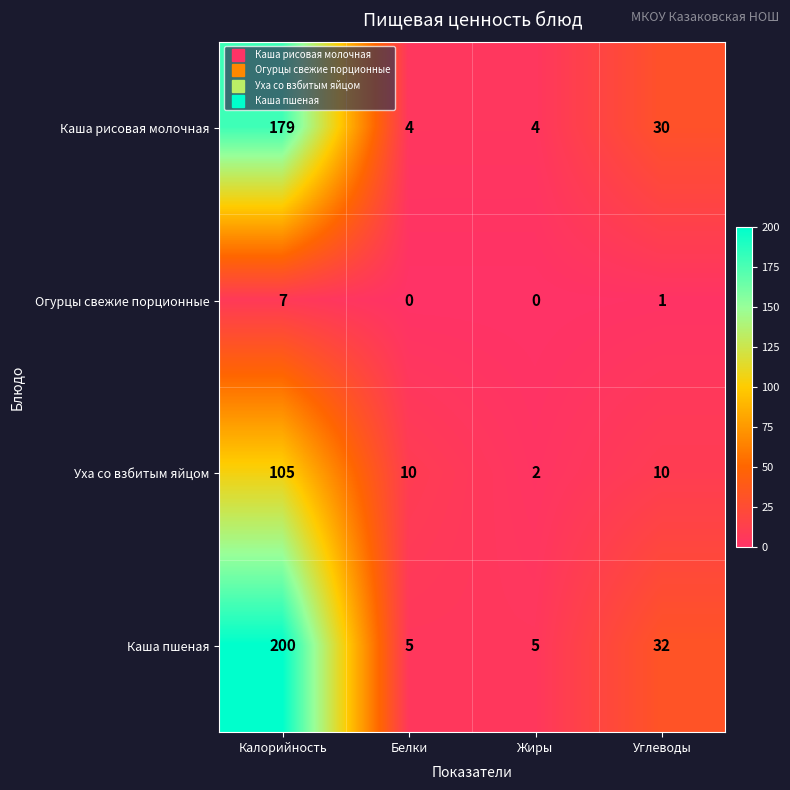

What is the difference between the maximum and minimum values in the Каша пшеная series?

195